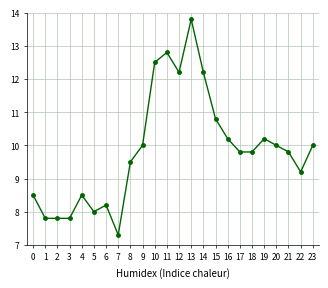

What is the minimum value shown in the chart?

7.3